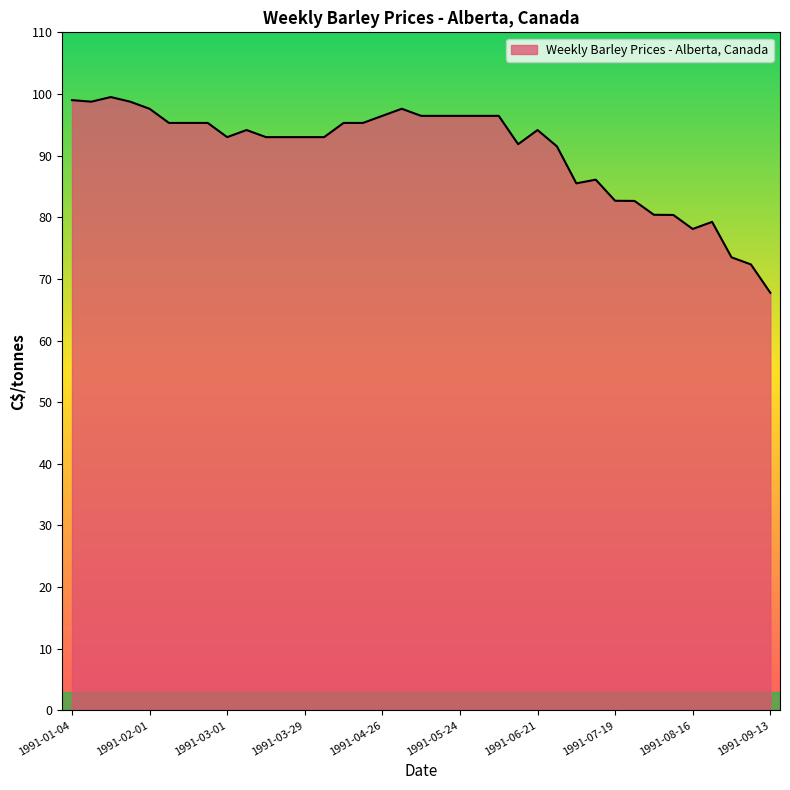

What is the smallest value displayed?

67.8